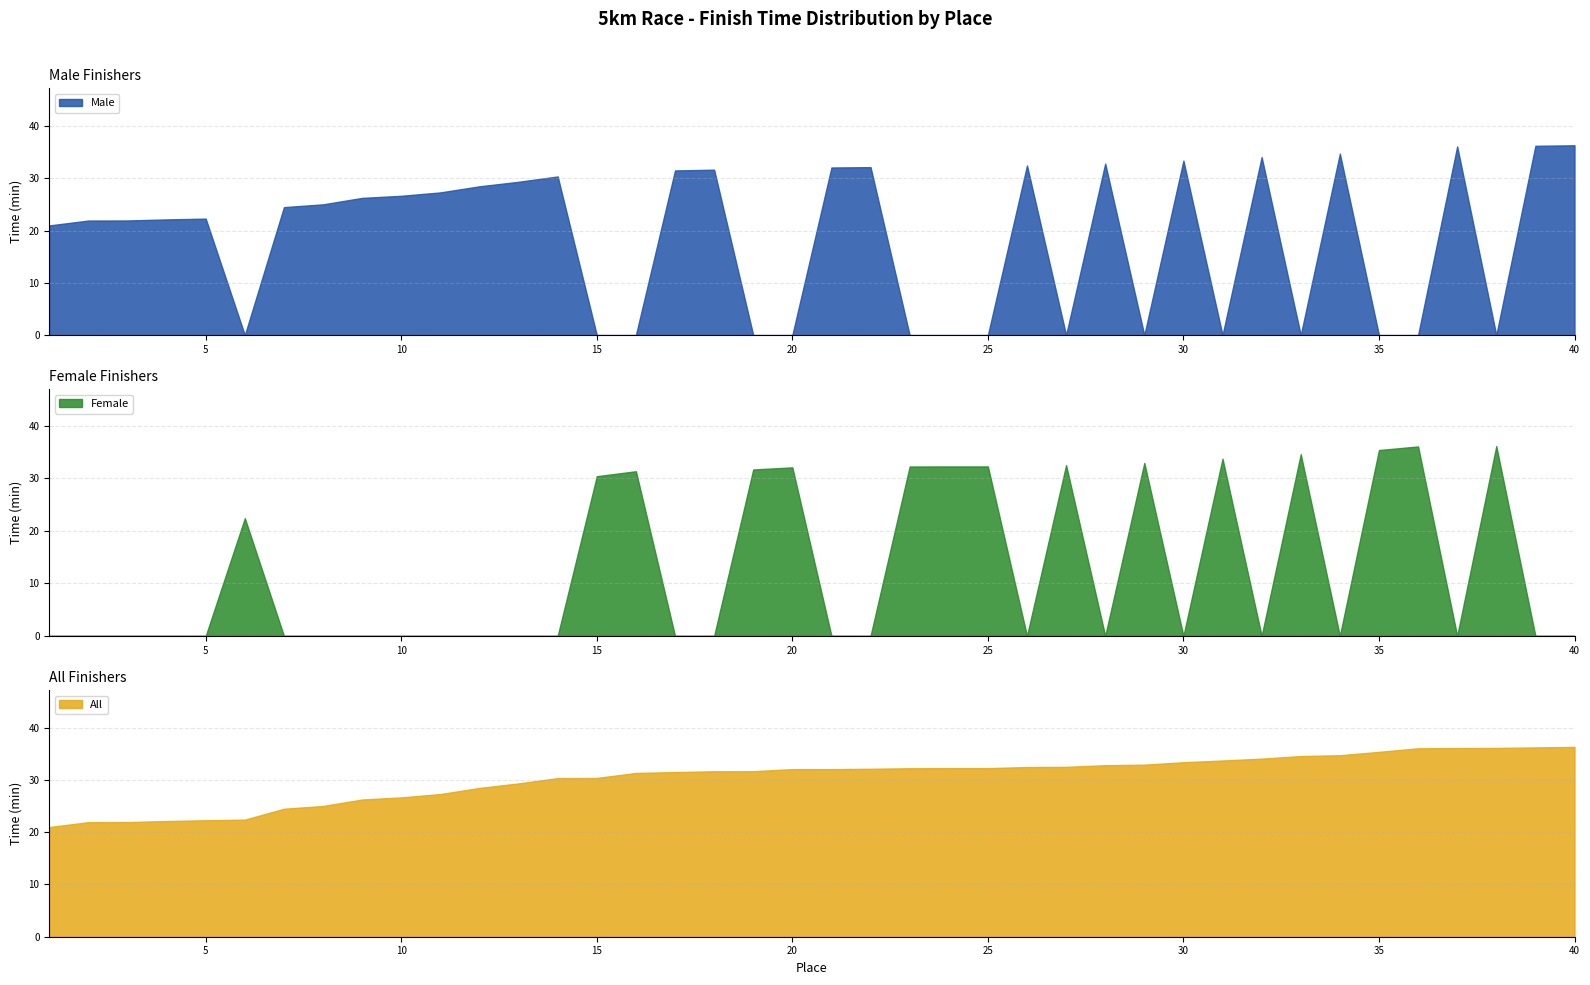

What is the sum of all Male values?

730.5